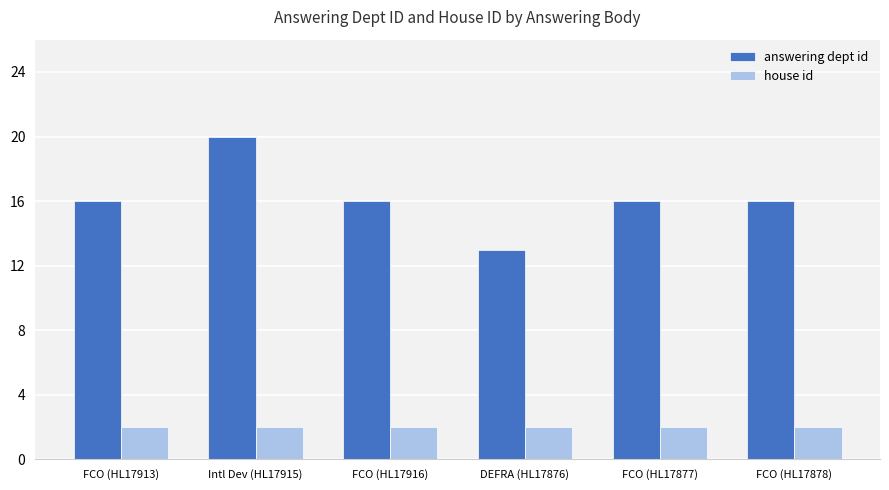

What is the sum of all answering dept id values?

97